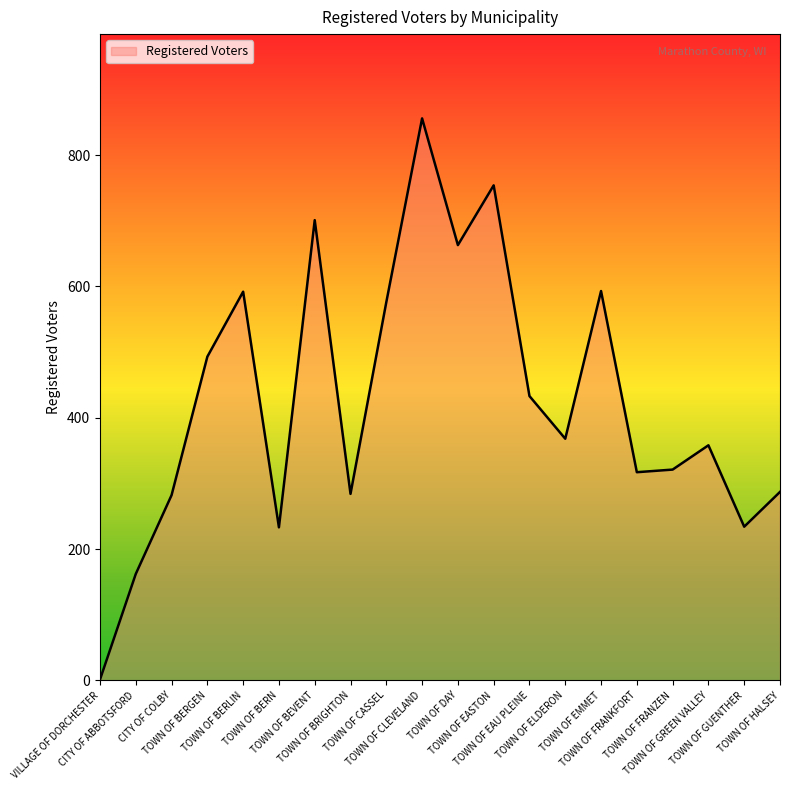

What is the change in value from VILLAGE OF DORCHESTER to TOWN OF BERN?

+232